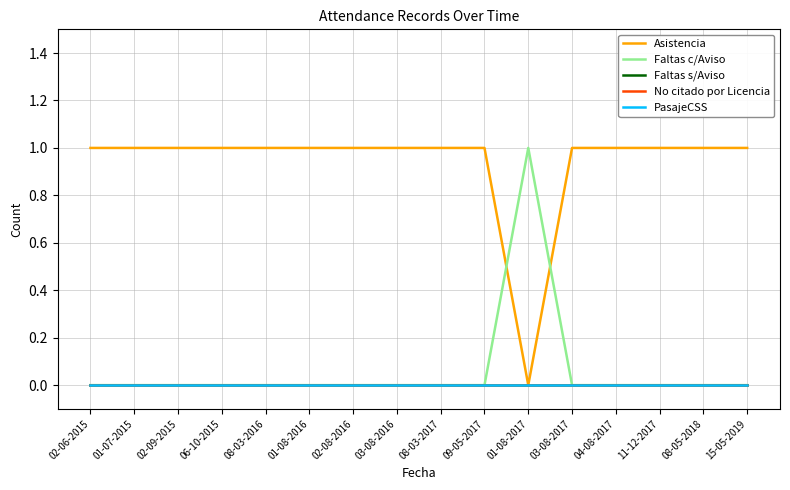

Reading left to right, what are all the values shown in this chart?

Asistencia: 1	1	1	1	1	1	1	1	1	1	0	1	1	1	1	1
Faltas c/Aviso: 0	0	0	0	0	0	0	0	0	0	1	0	0	0	0	0
Faltas s/Aviso: 0	0	0	0	0	0	0	0	0	0	0	0	0	0	0	0
No citado por Licencia: 0	0	0	0	0	0	0	0	0	0	0	0	0	0	0	0
PasajeCSS: 0	0	0	0	0	0	0	0	0	0	0	0	0	0	0	0